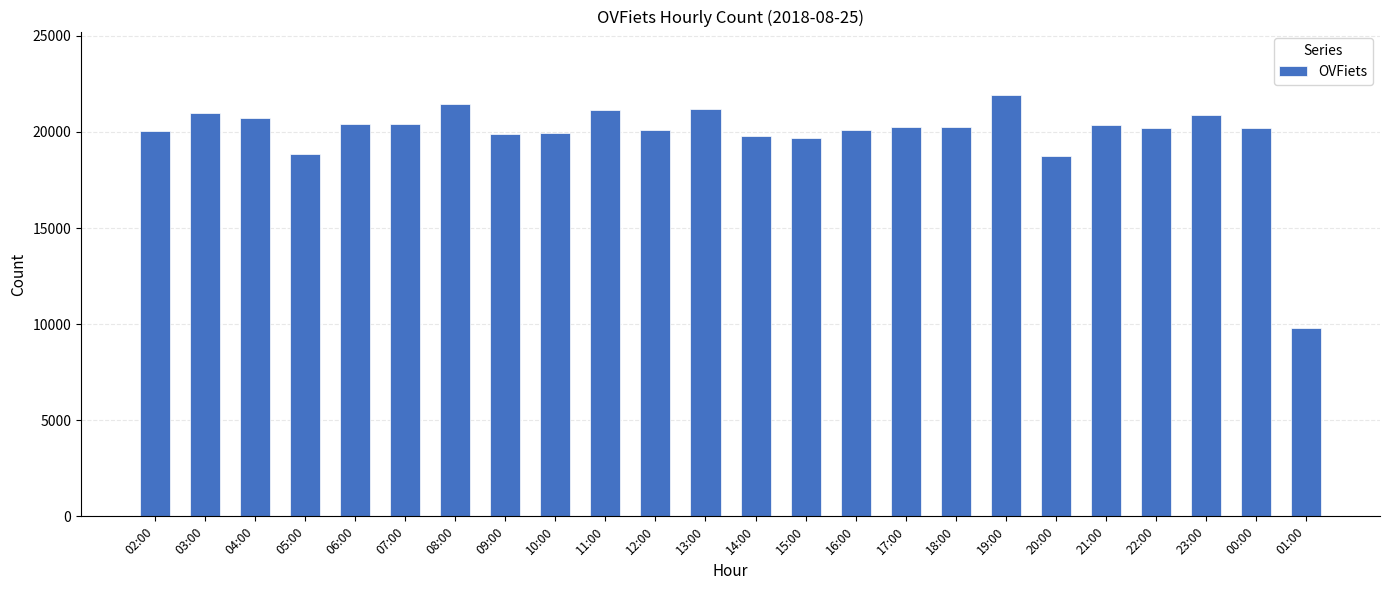

At which category does the chart reach its peak across all series?

19:00